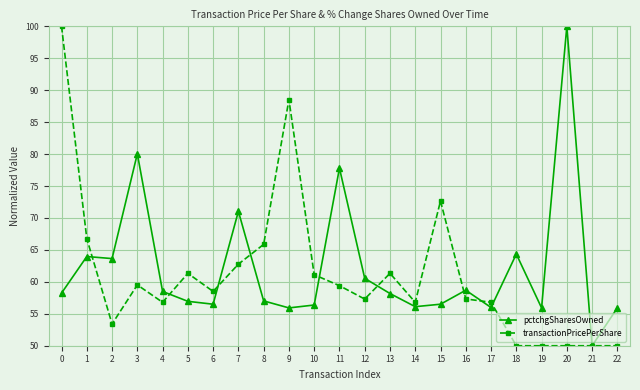

What is the spread (max minus min) of values at 14?

0.7